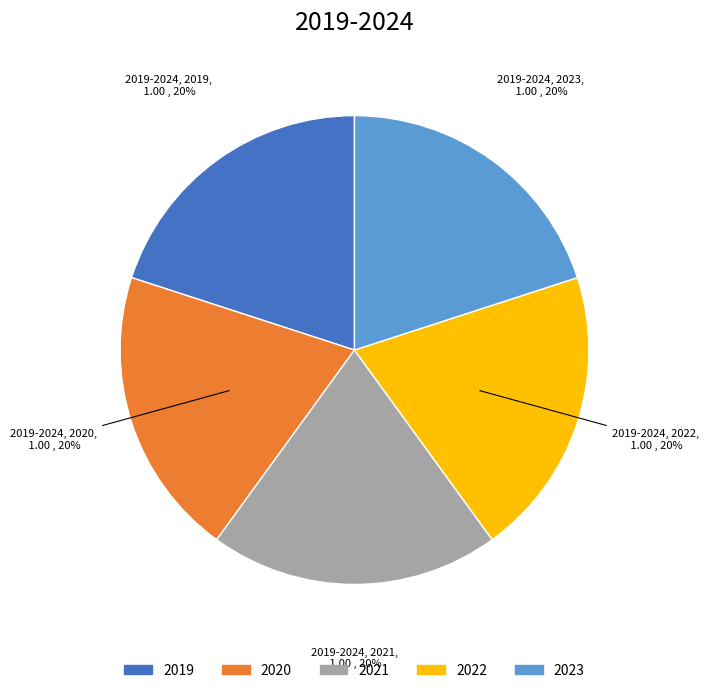

To the nearest percent, what is the average slice percentage?

20%